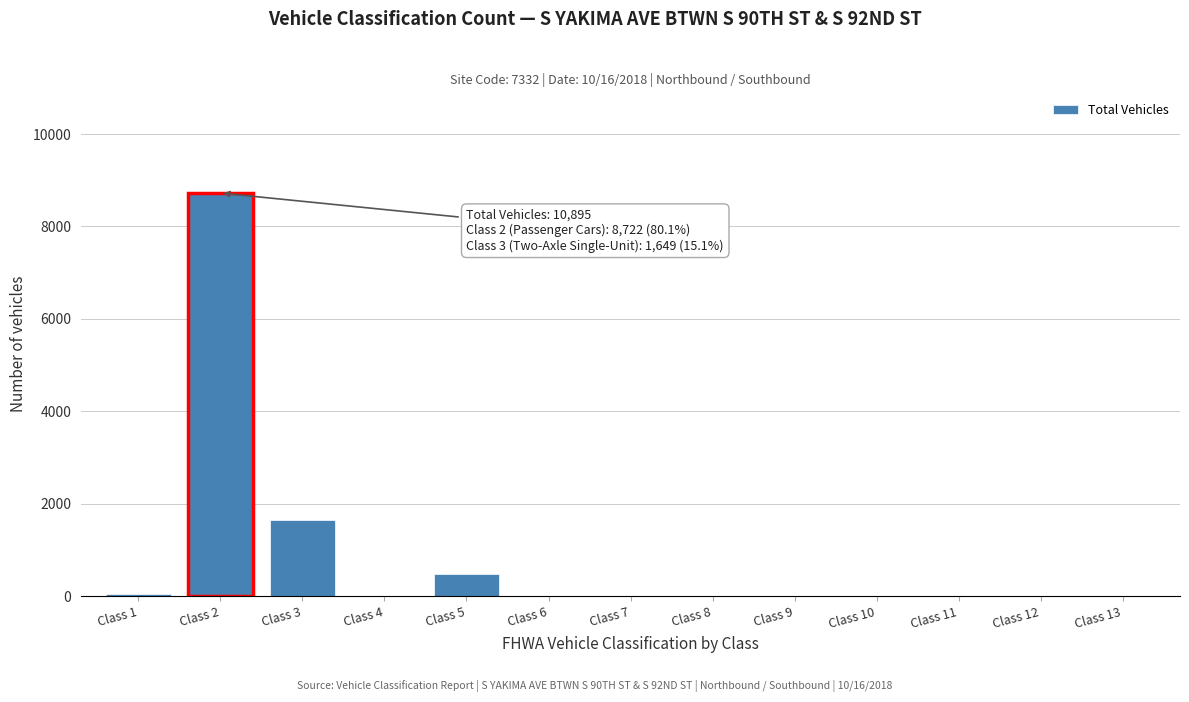

What is the sum of all values?

10895